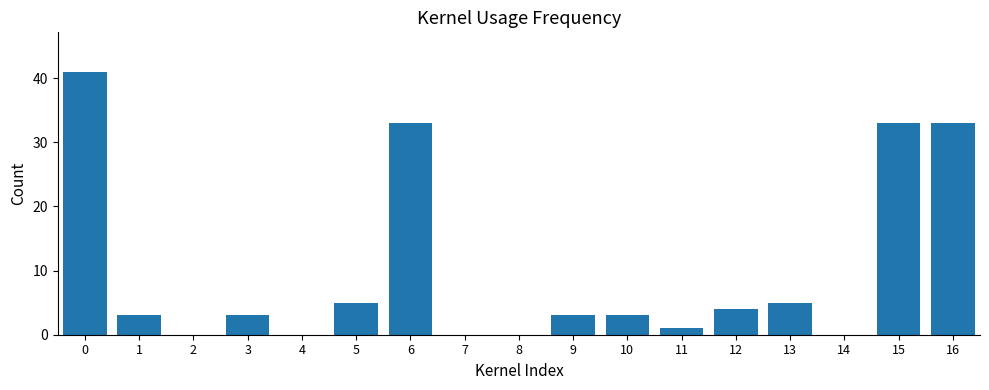

Reading right to left, extract all data points from this chart.

16=33	15=33	14=0	13=5	12=4	11=1	10=3	9=3	8=0	7=0	6=33	5=5	4=0	3=3	2=0	1=3	0=41